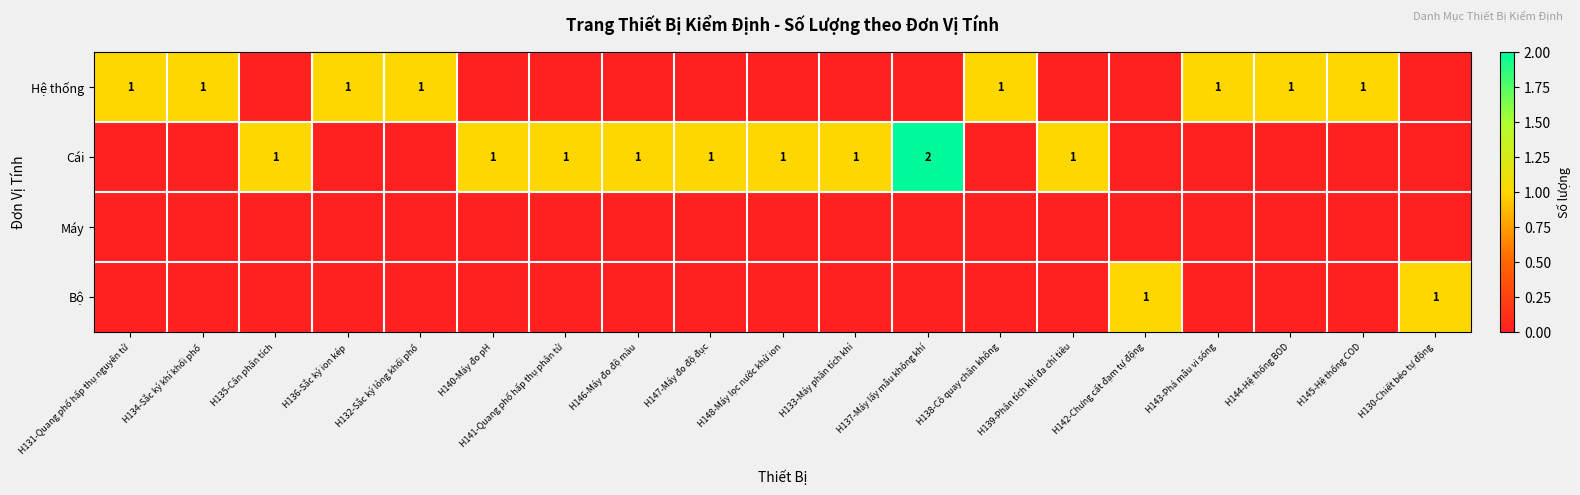

The value of Bộ at H130-Chiết béo tự động is 2. True or false?

False